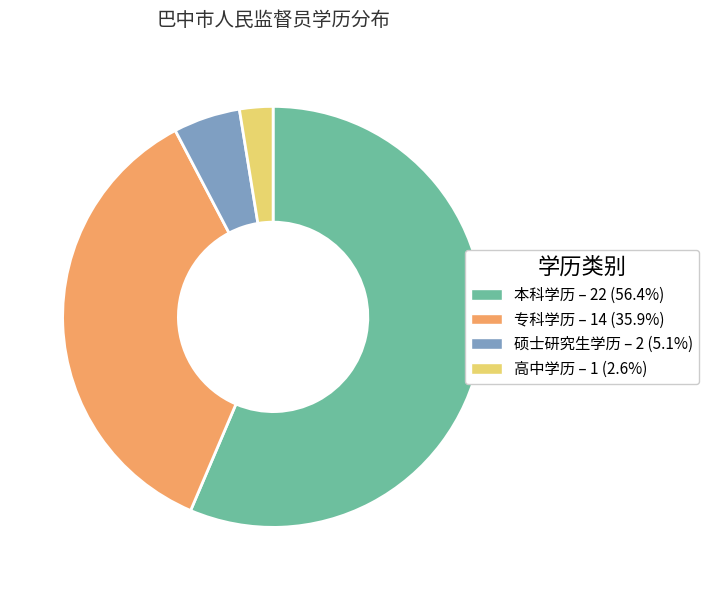

Count the number of slices in the pie.

4